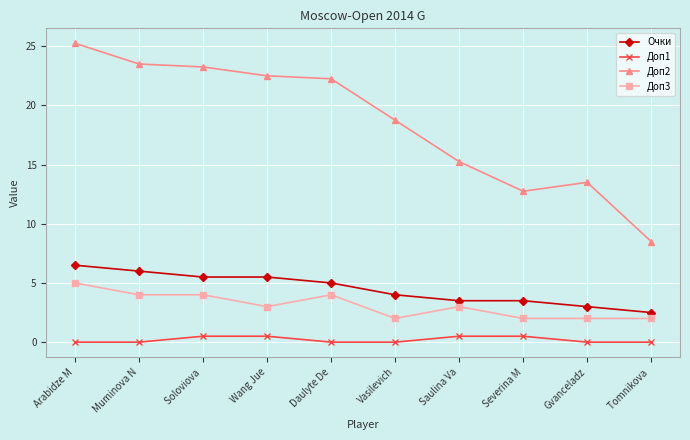

What is the label of the 9th point from the left?

Gvanceladz